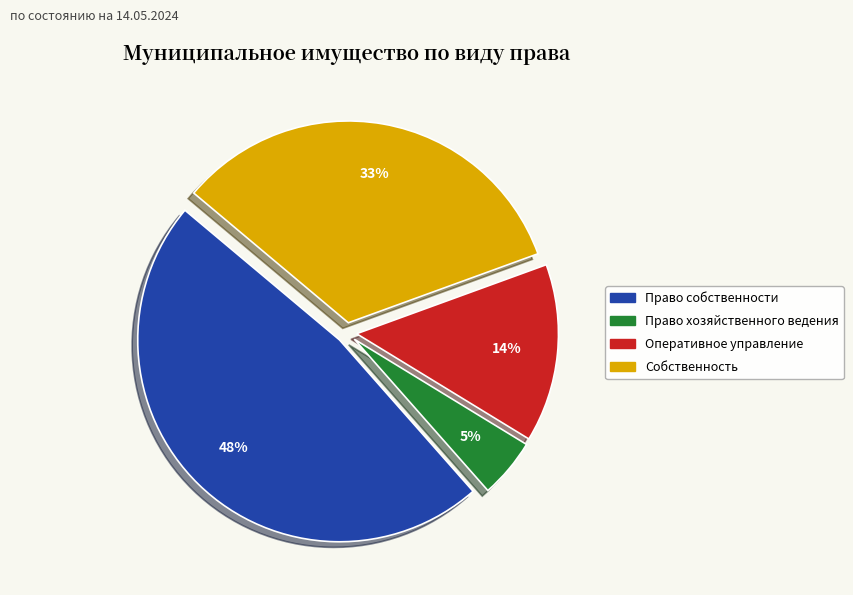

Is it true that Право хозяйственного ведения is 5% of the pie?

True